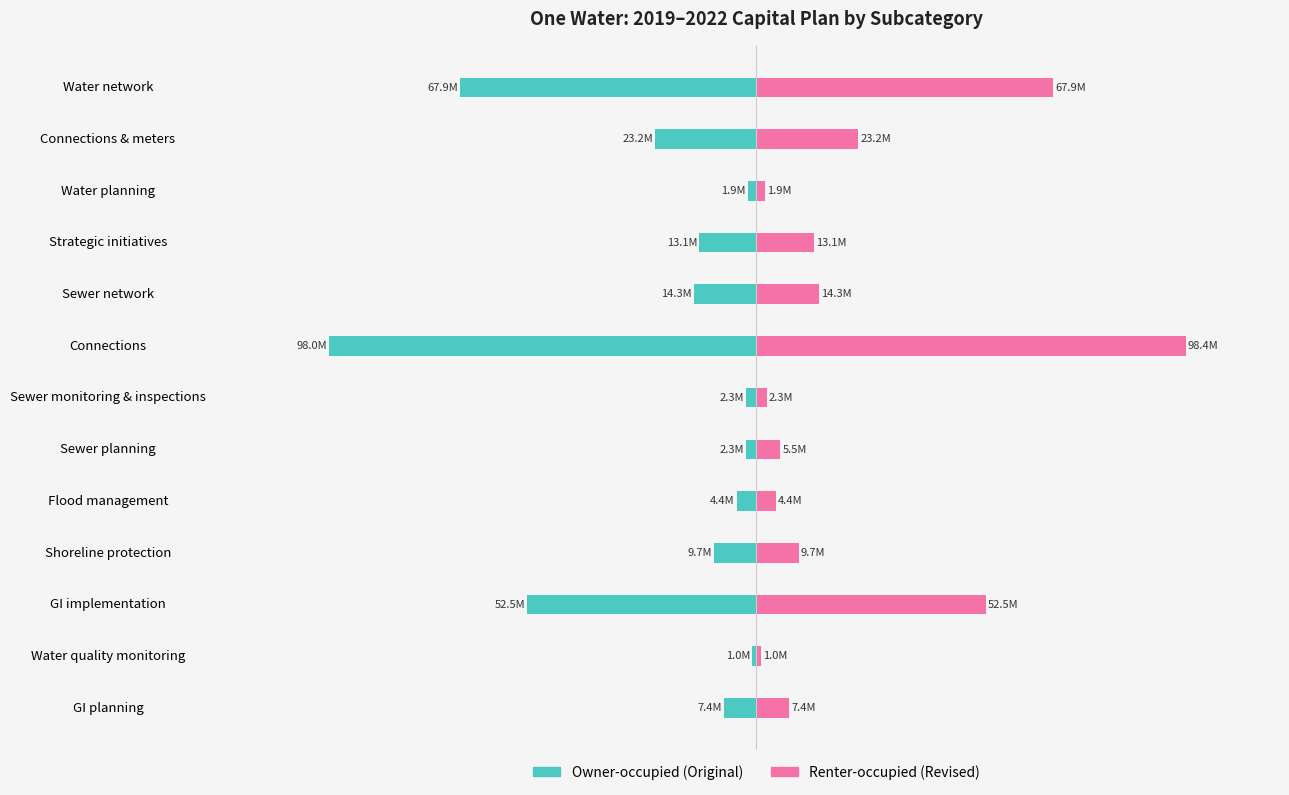

Which series has the widest spread of values?

Renter-occupied (Revised)